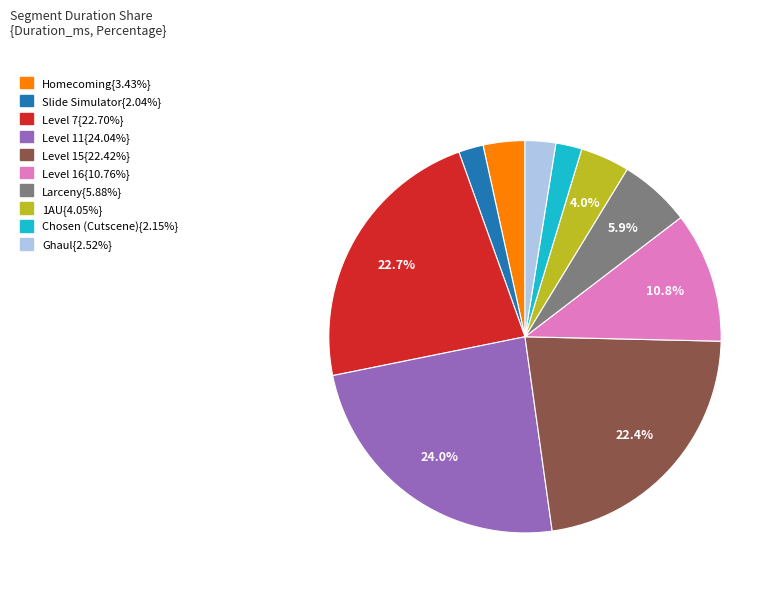

Is there a majority slice in this chart?

No